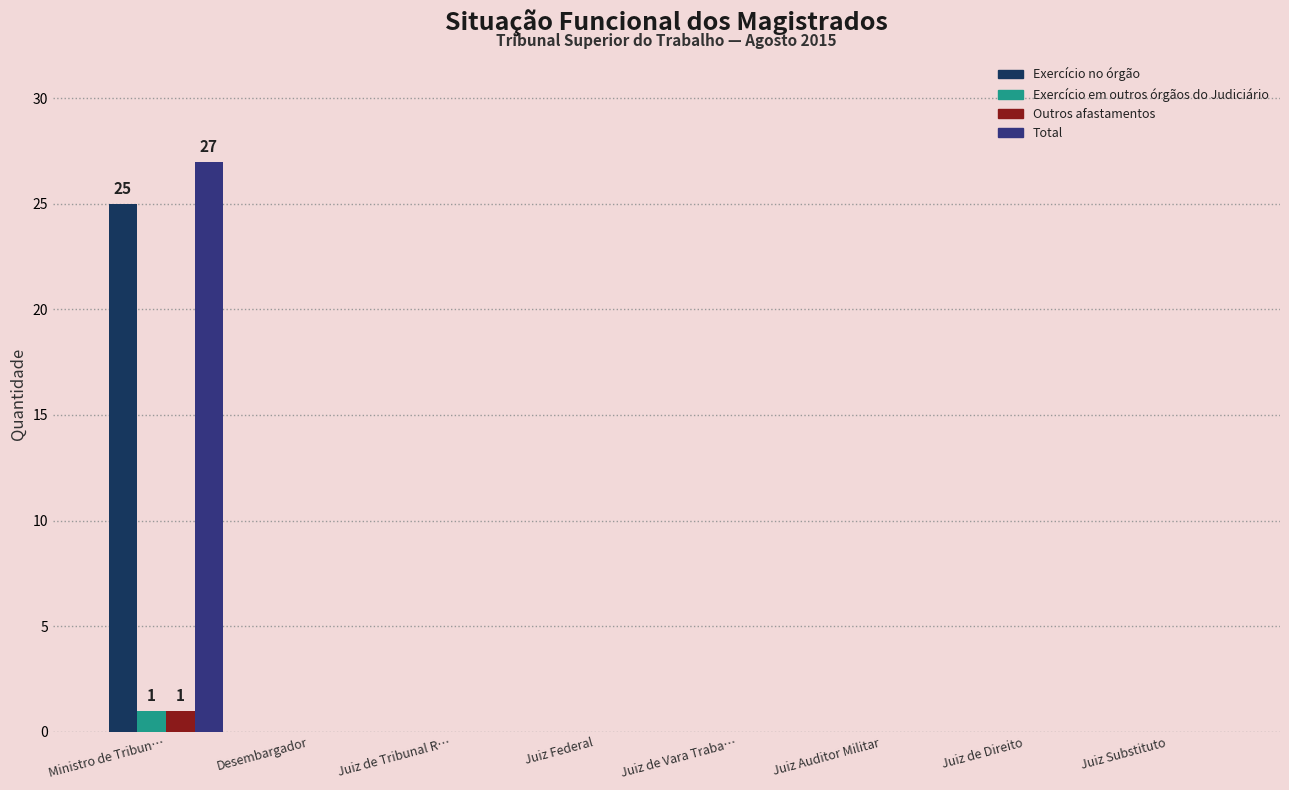

At which category is the sum across all series the highest?

Ministro de Tribun…